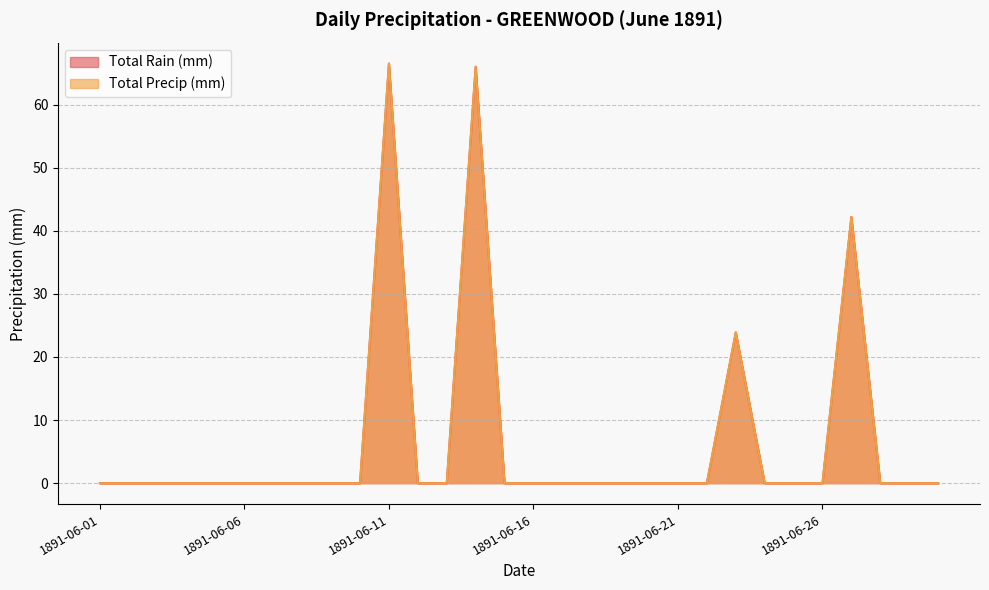

What is the average value of the Total Rain (mm) series?

6.6